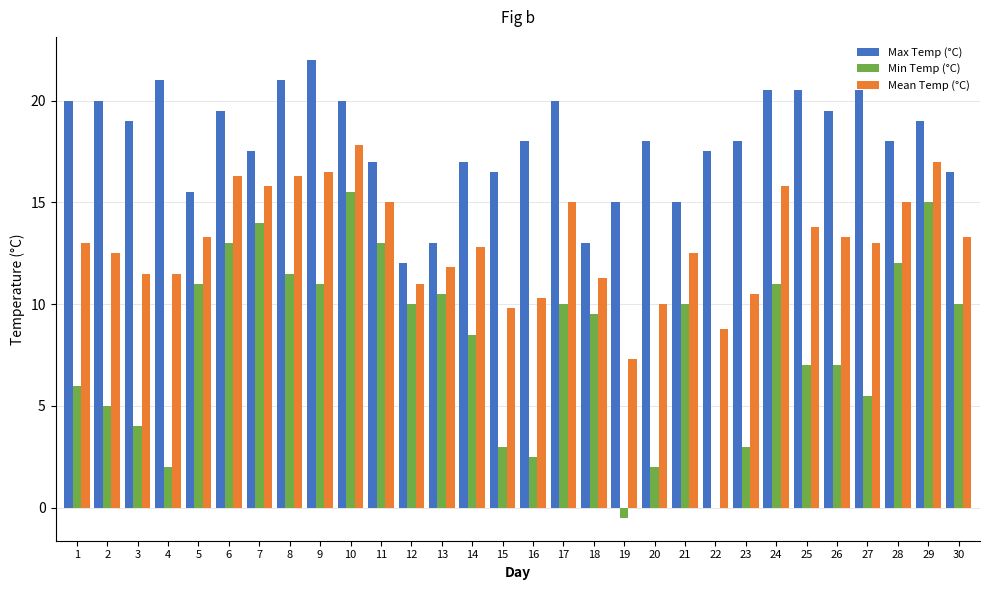

Which series has the largest total across all categories?

Max Temp (°C)